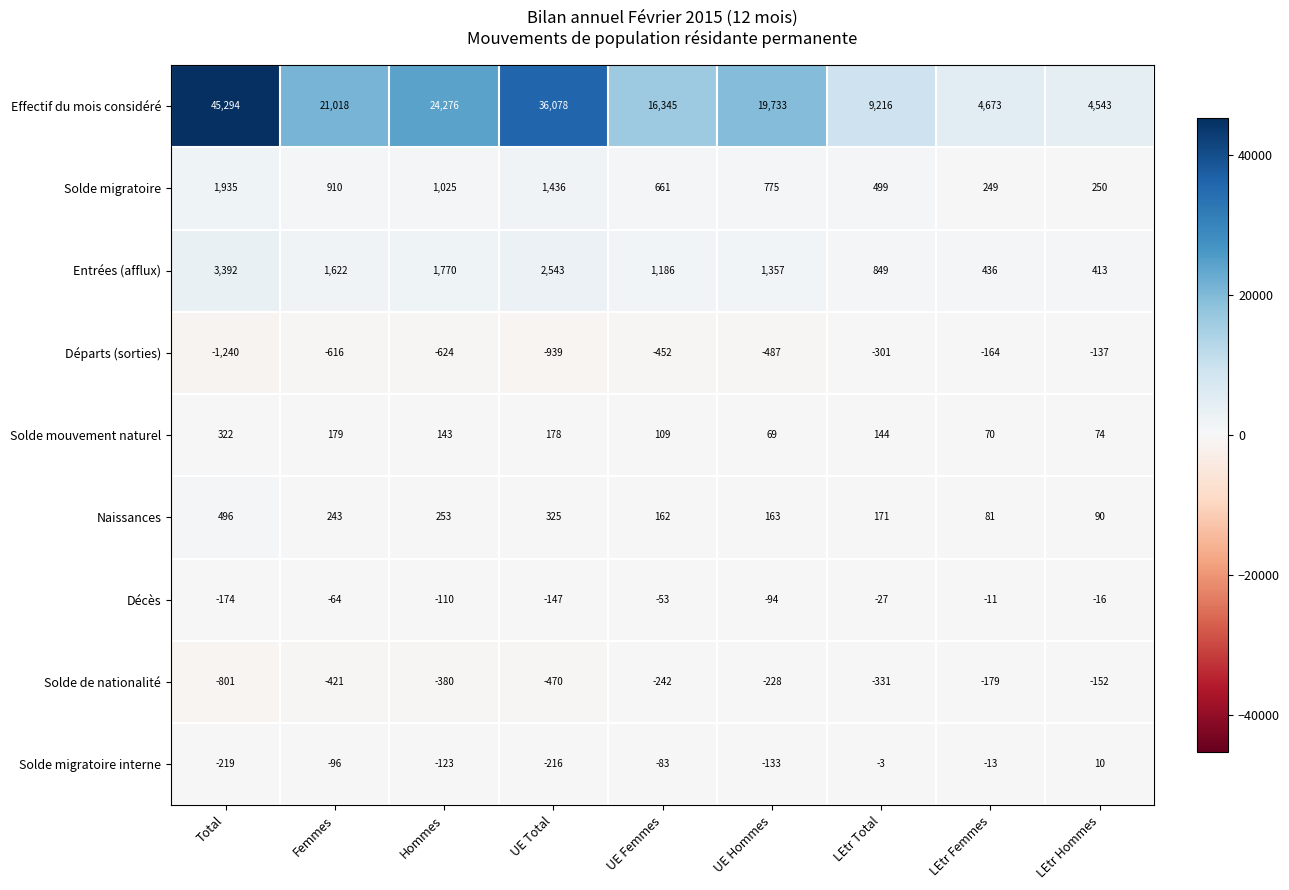

What value does the Décès series have at Hommes?

-110